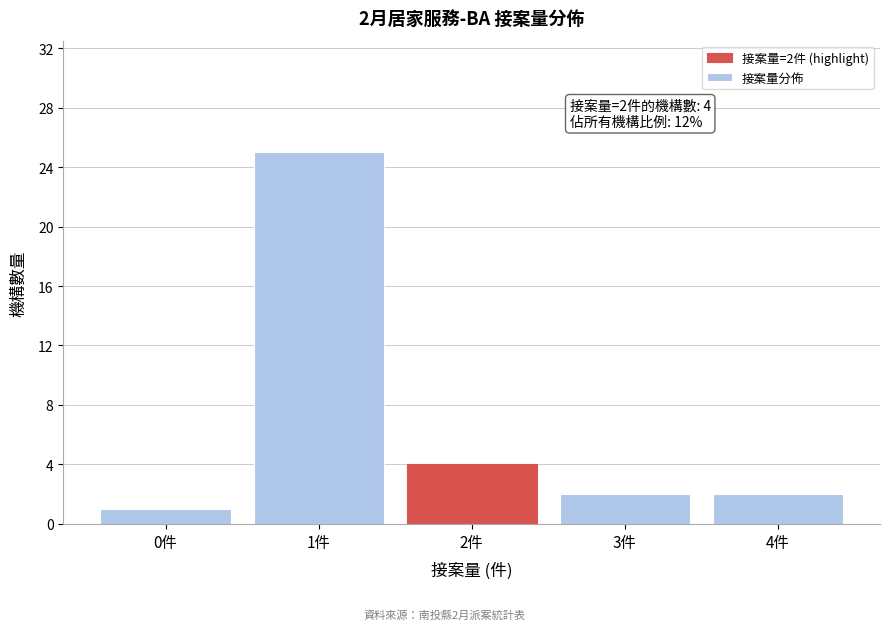

Reading left to right, extract all data points from this chart.

1	25	4	2	2